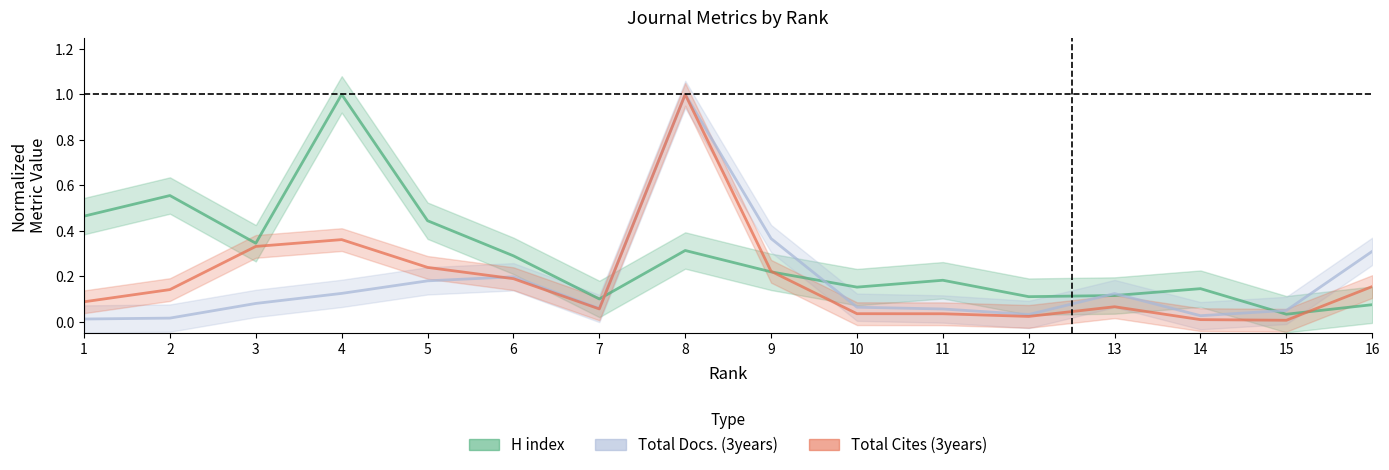

How many interior local peaks does the H index series have?

5